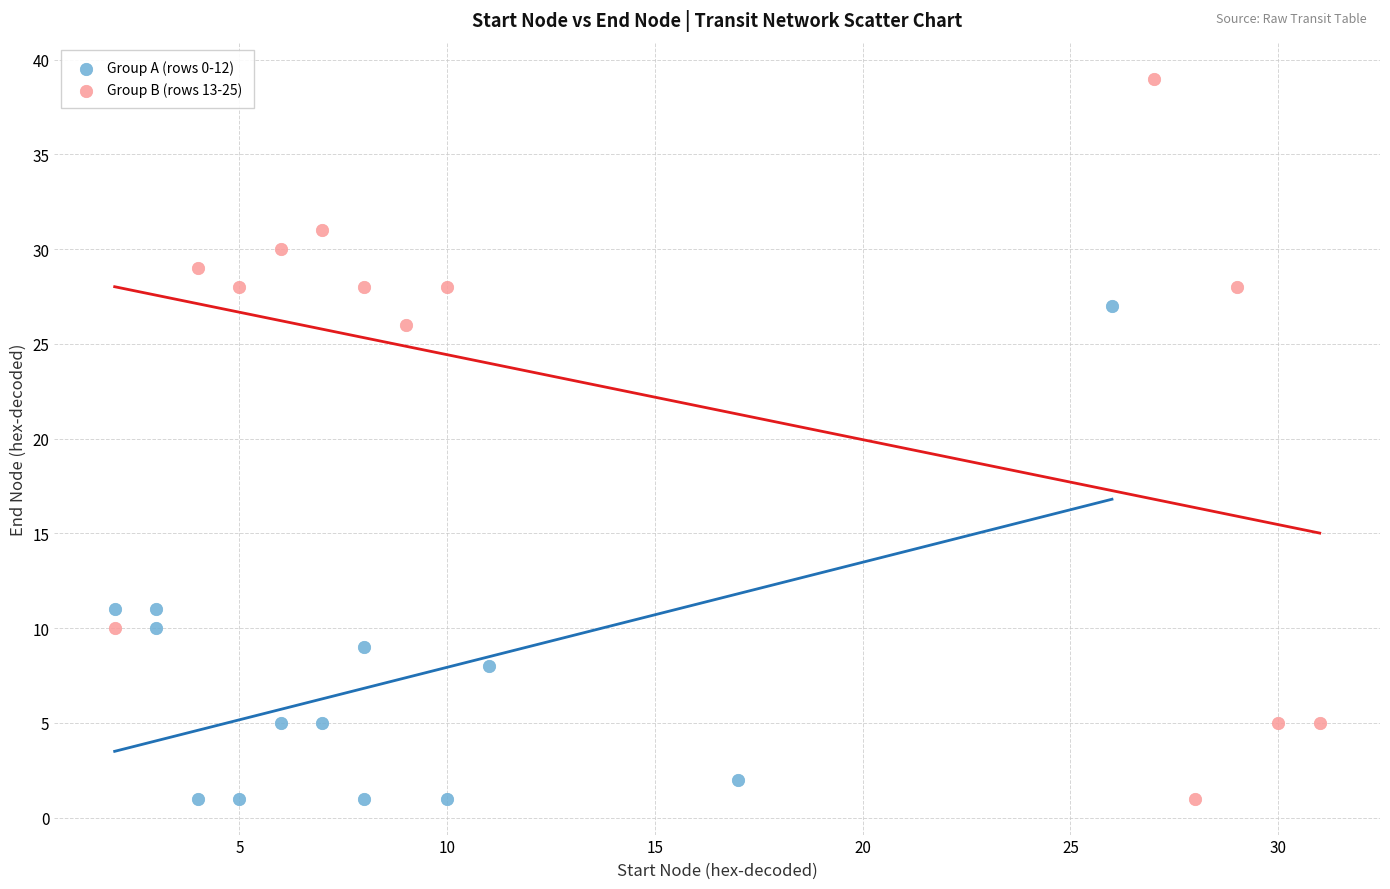

Which series has the widest spread of Y values?

Group B (rows 13-25)